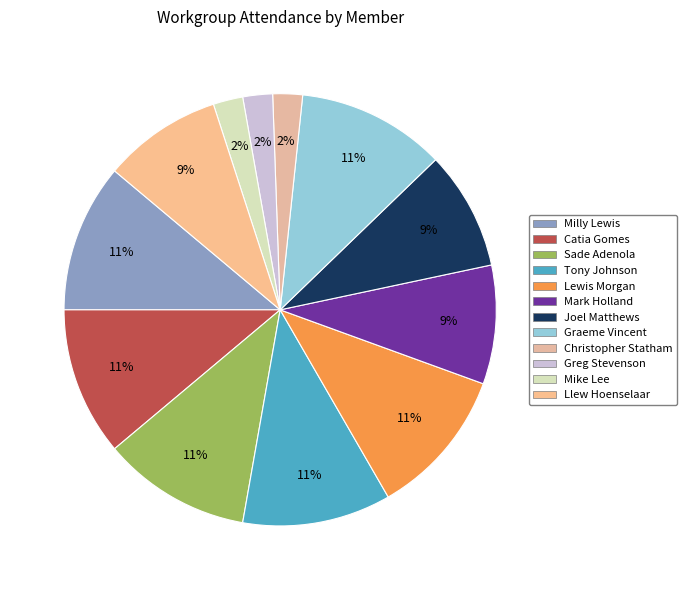

What is the smallest slice in the pie chart?

Christopher Statham